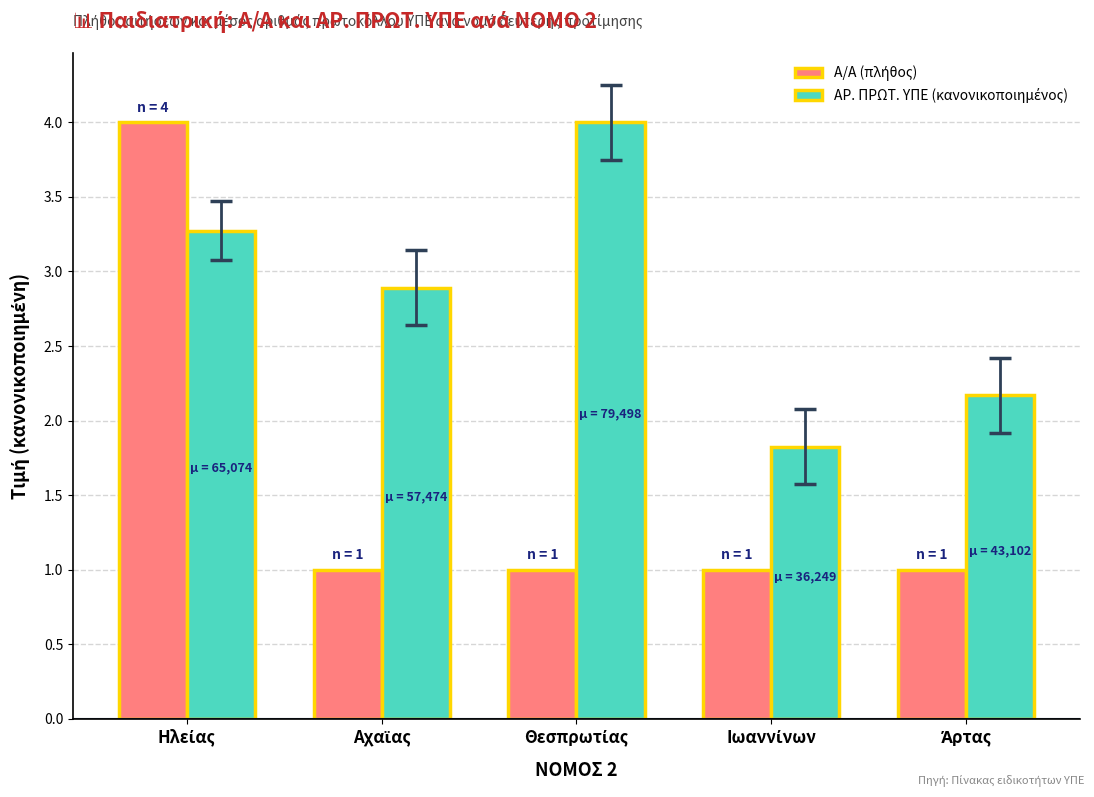

What is the minimum value shown in the chart?

1.0